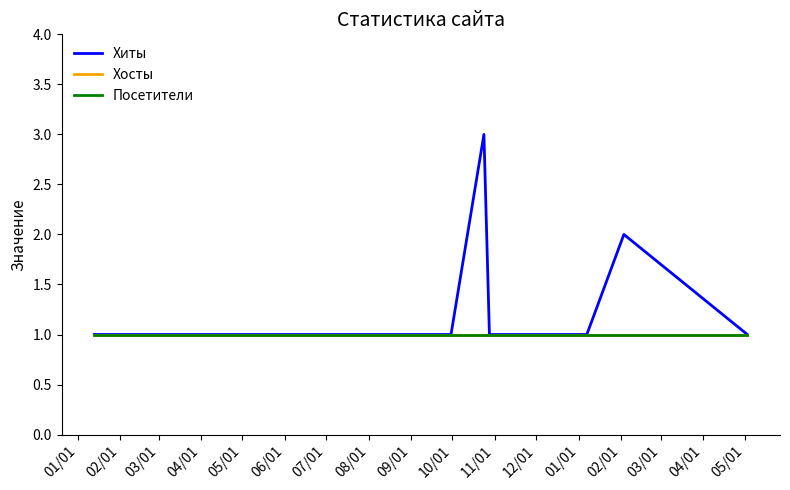

Is this an area chart (filled region under the line)?

No